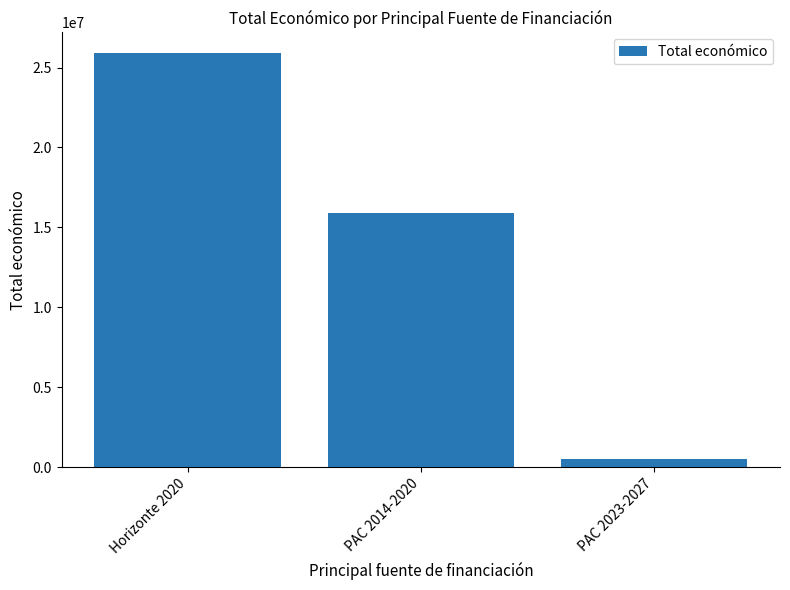

What is the change in value from PAC 2014-2020 to PAC 2023-2027?

-15391631